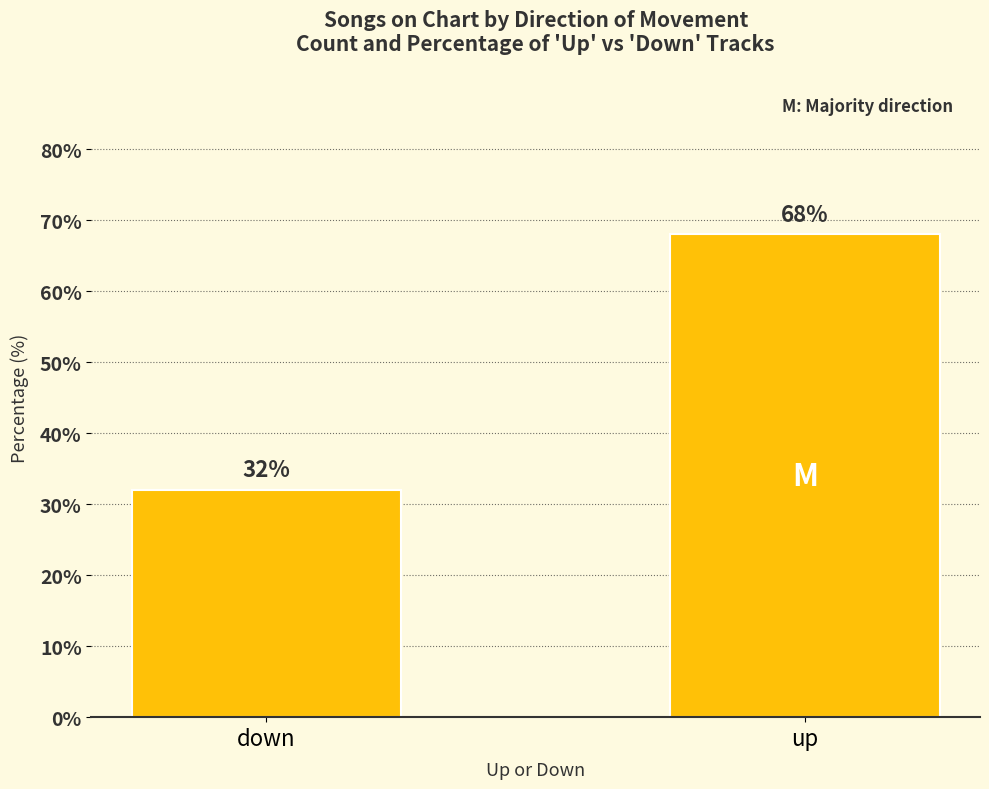

Count the number of data series in this chart.

1